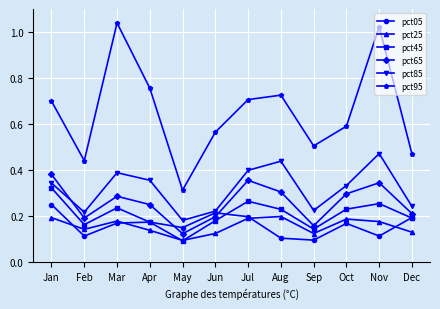

What is the sum of all pct45 values?

2.5